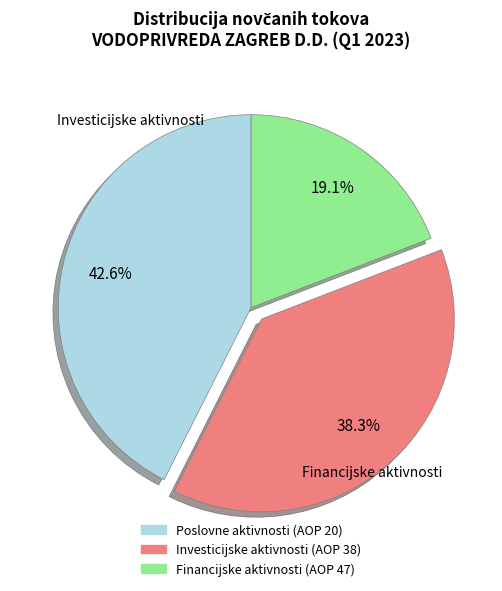

Is there a majority slice in this chart?

No